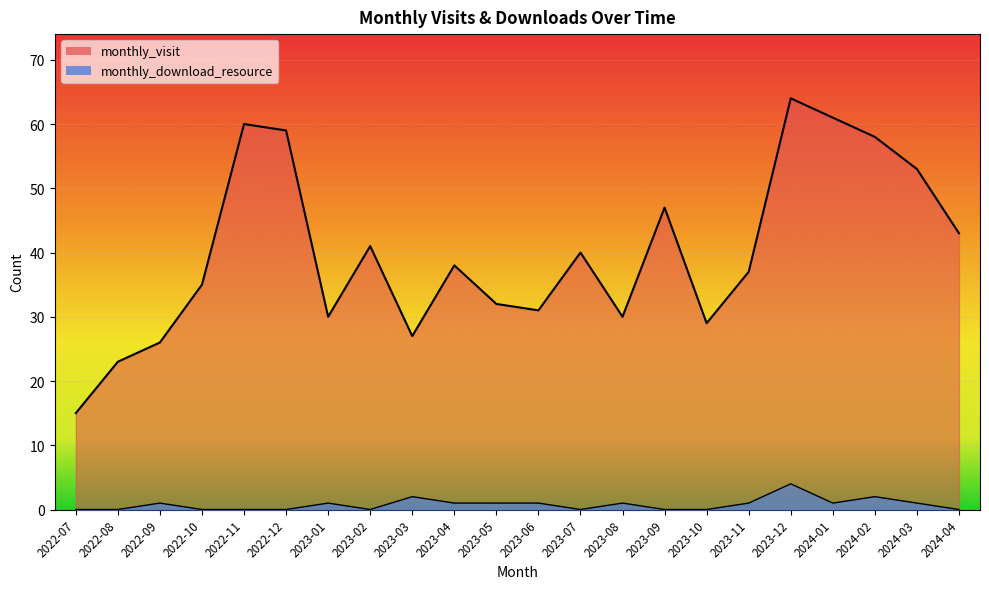

Where does the monthly_visit series first go above 38?

2022-11